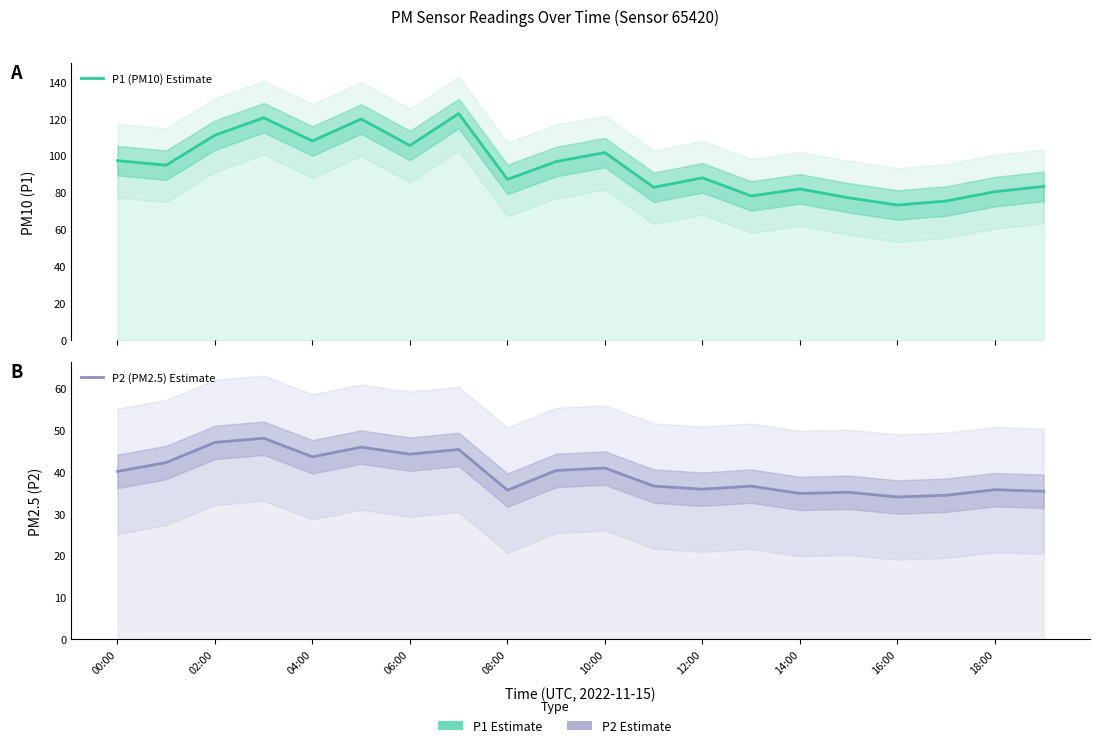

At how many categories does at least one series exceed 82?

14